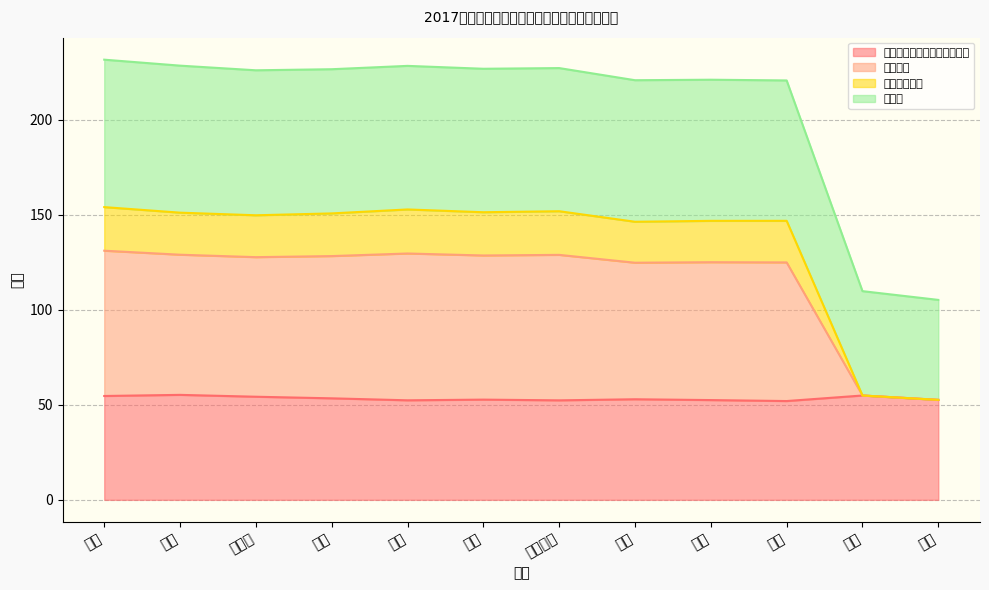

Which series has the largest range (max minus min)?

总成绩